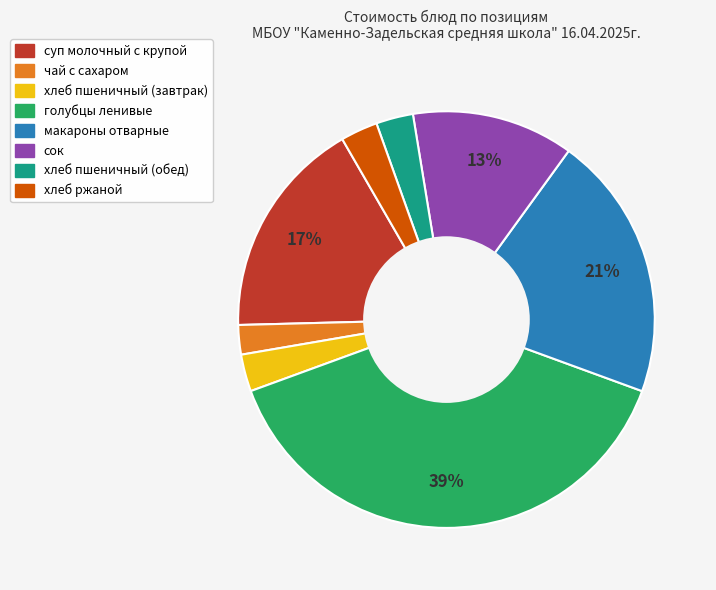

Does хлеб пшеничный (обед) represent more than half of the total?

No